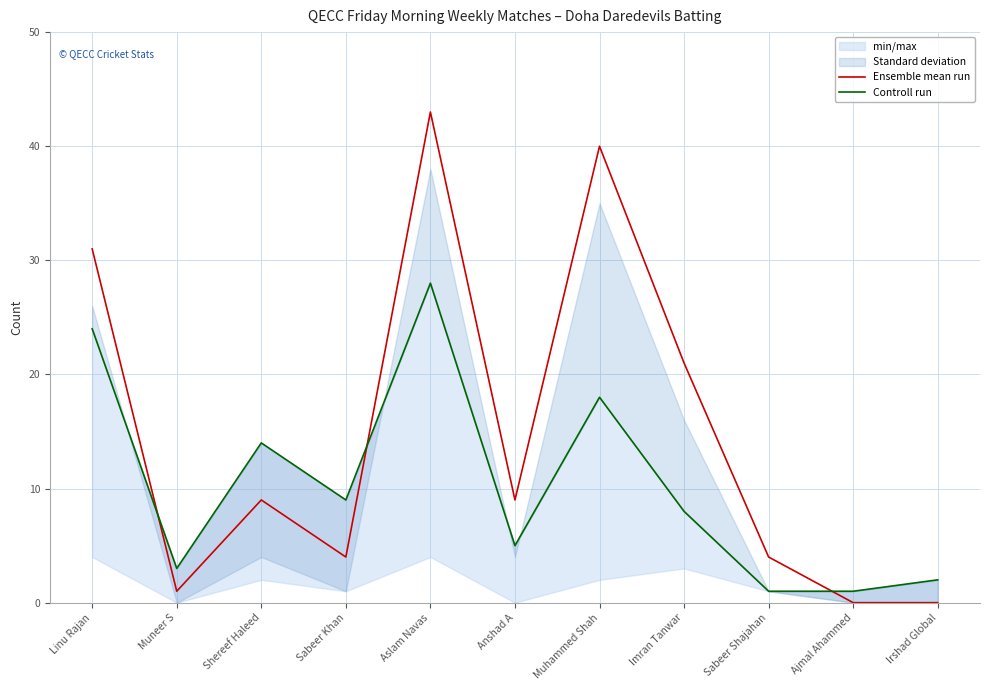

Which series has the largest range (max minus min)?

Ensemble mean run